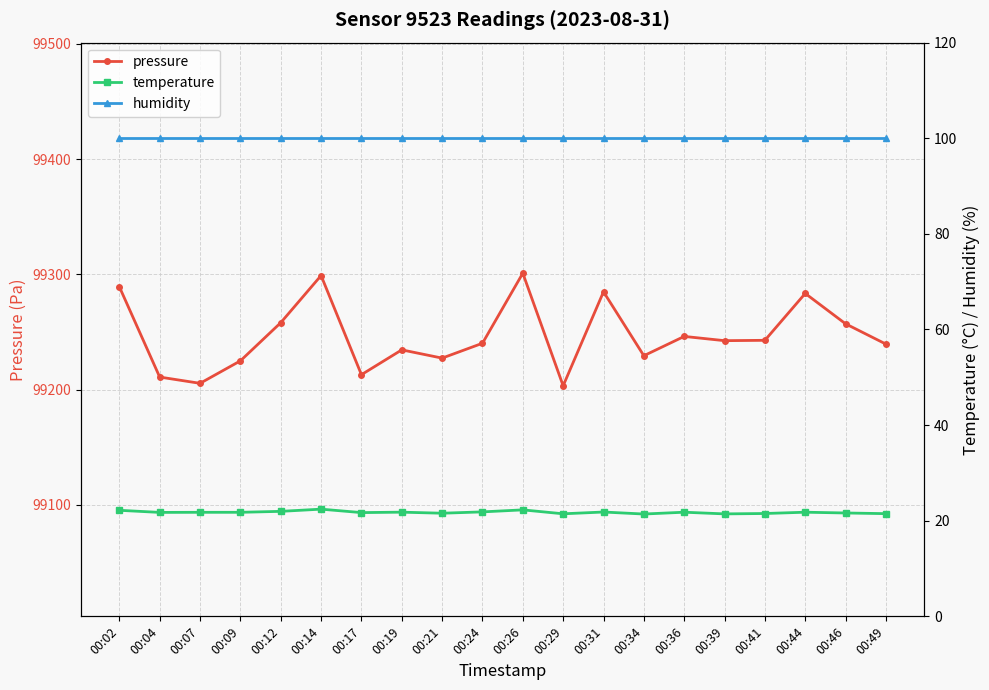

What is the maximum value shown in the chart?

99301.0